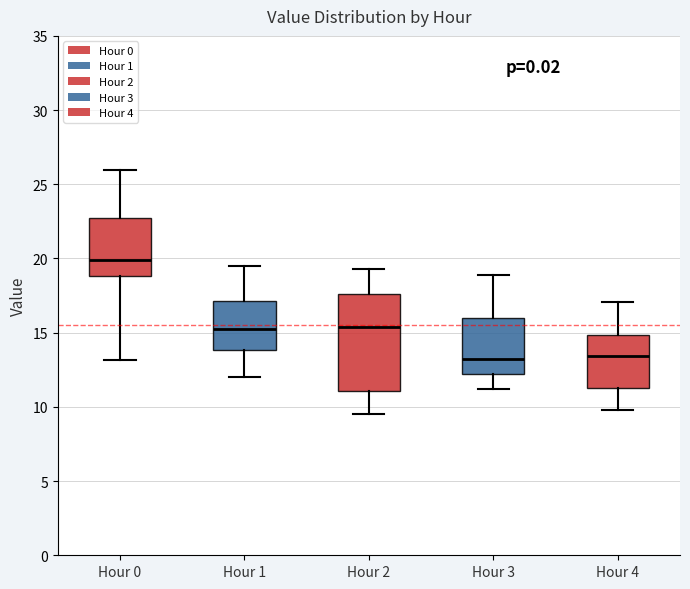

Which box's median line is the highest?

Hour 0